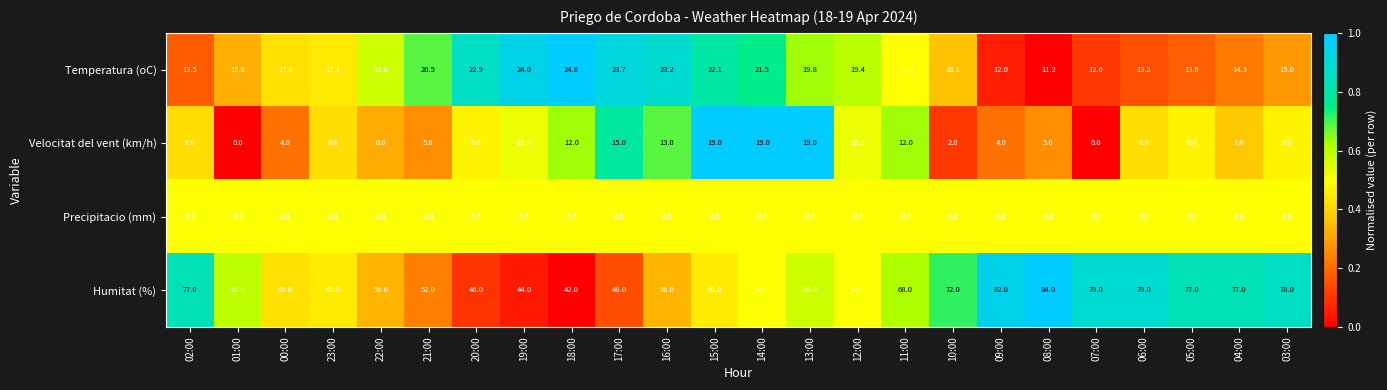

Count the number of data series in this chart.

4